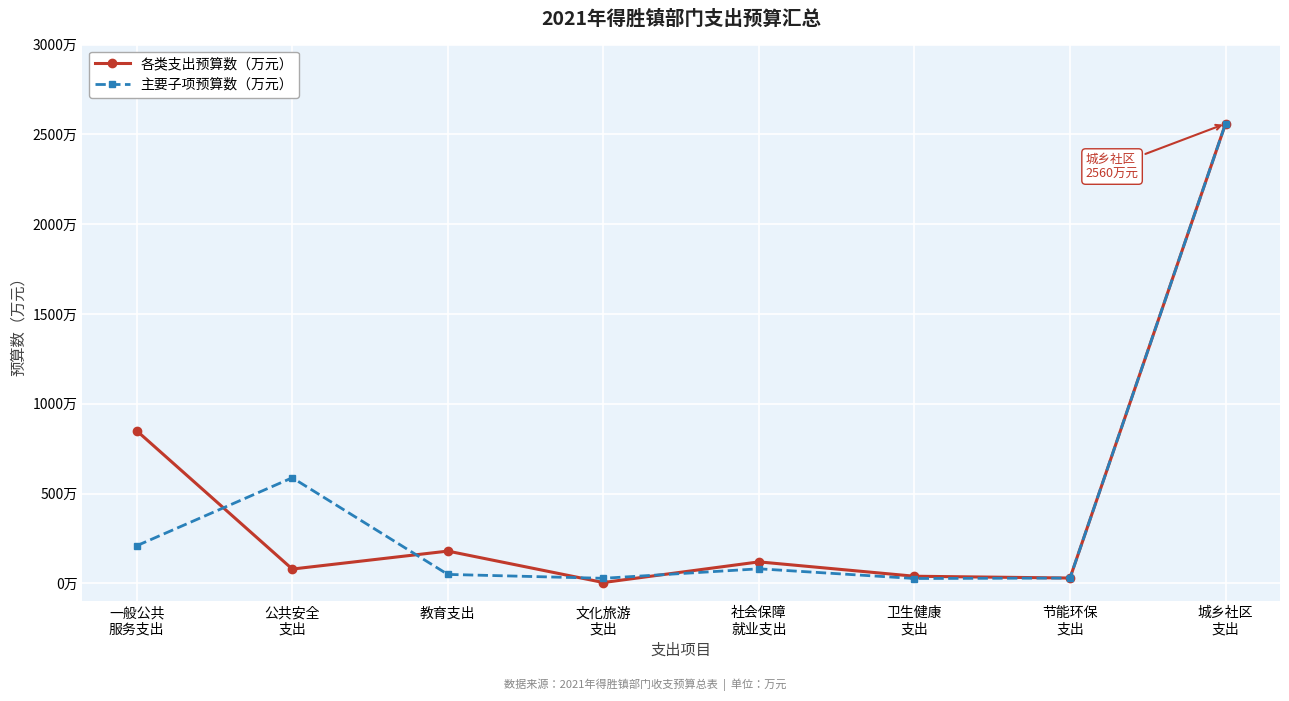

Which category has the lowest value in the 各类支出预算数（万元） series?

文化旅游
支出